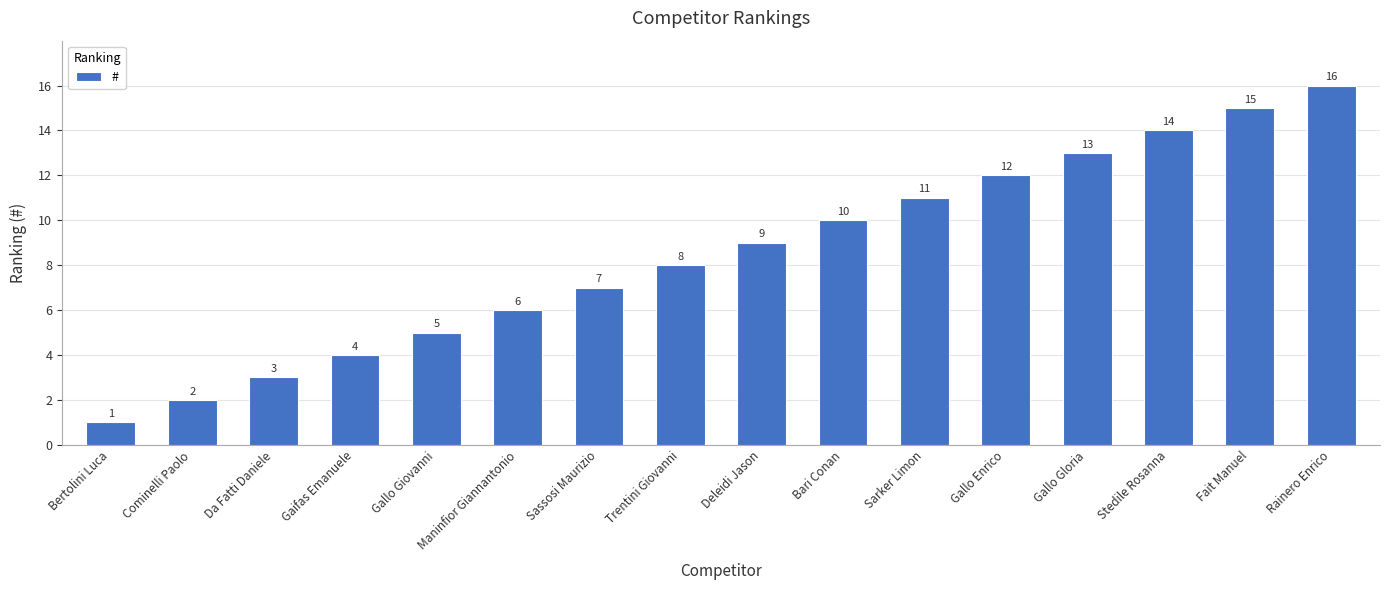

The value at Gaifas Emanuele is 4. True or false?

True